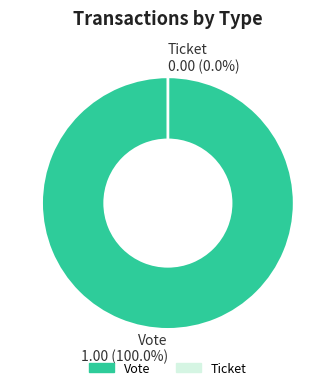

Which slice represents more than half of the pie?

Vote